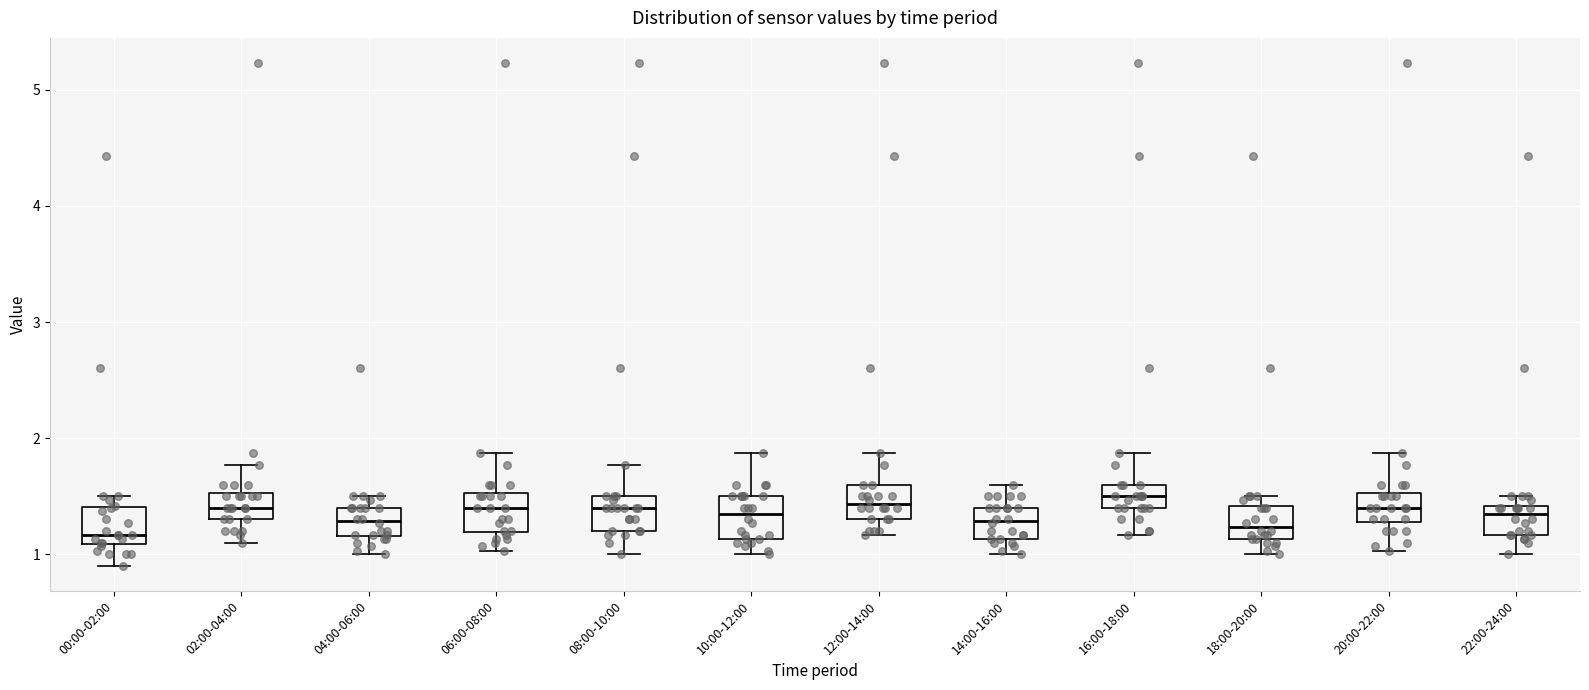

Reading left to right, transcribe this box plot: for each box, give where its median line is, the range the box spans, and where its two whiskers end, as read against the y-axis. The values are not printed on the chart, so give them approximately, as read against the axis.

00:00-02:00: median 1.2, box 1.1 to 1.4, whiskers 0.9 to 1.5
02:00-04:00: median 1.4, box 1.3 to 1.5, whiskers 1.1 to 1.8
04:00-06:00: median 1.3, box 1.2 to 1.4, whiskers 1.0 to 1.5
06:00-08:00: median 1.4, box 1.2 to 1.5, whiskers 1.0 to 1.9
08:00-10:00: median 1.4, box 1.2 to 1.5, whiskers 1.0 to 1.8
10:00-12:00: median 1.4, box 1.1 to 1.5, whiskers 1.0 to 1.9
12:00-14:00: median 1.4, box 1.3 to 1.6, whiskers 1.2 to 1.9
14:00-16:00: median 1.3, box 1.1 to 1.4, whiskers 1.0 to 1.6
16:00-18:00: median 1.5, box 1.4 to 1.6, whiskers 1.2 to 1.9
18:00-20:00: median 1.2, box 1.1 to 1.4, whiskers 1.0 to 1.5
20:00-22:00: median 1.4, box 1.3 to 1.5, whiskers 1.0 to 1.9
22:00-24:00: median 1.4 (just below the box's upper edge), box 1.2 to 1.4, whiskers 1.0 to 1.5